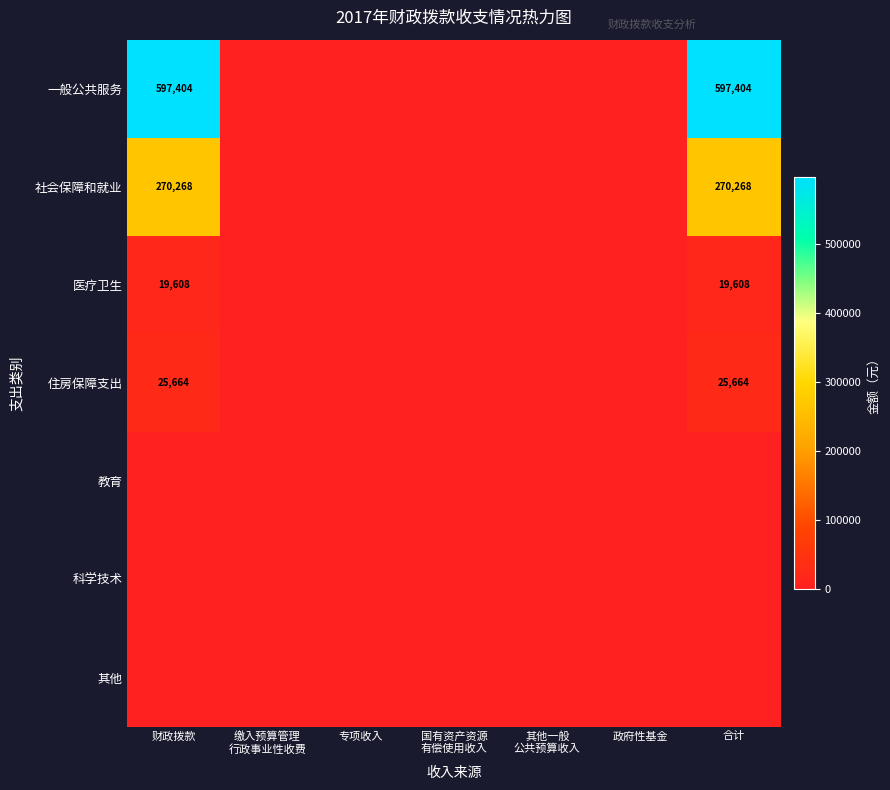

Is it true that 住房保障支出 equals 25664 at 财政拨款?

True